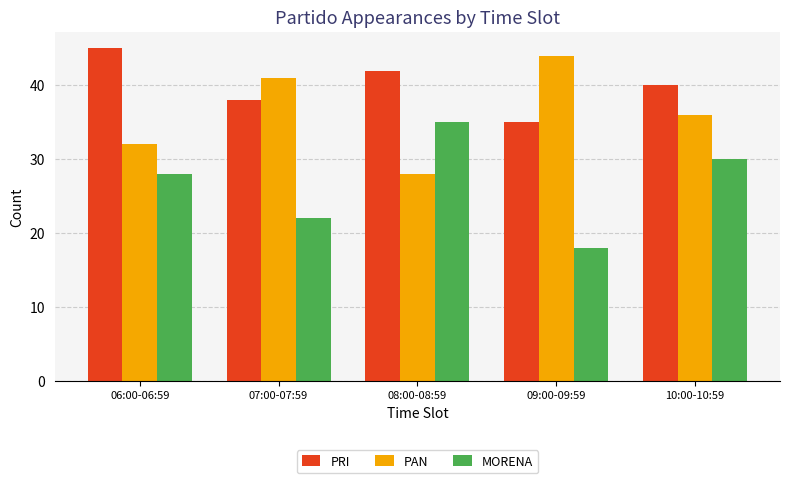

What is the difference between the highest and lowest values at 06:00-06:59?

17